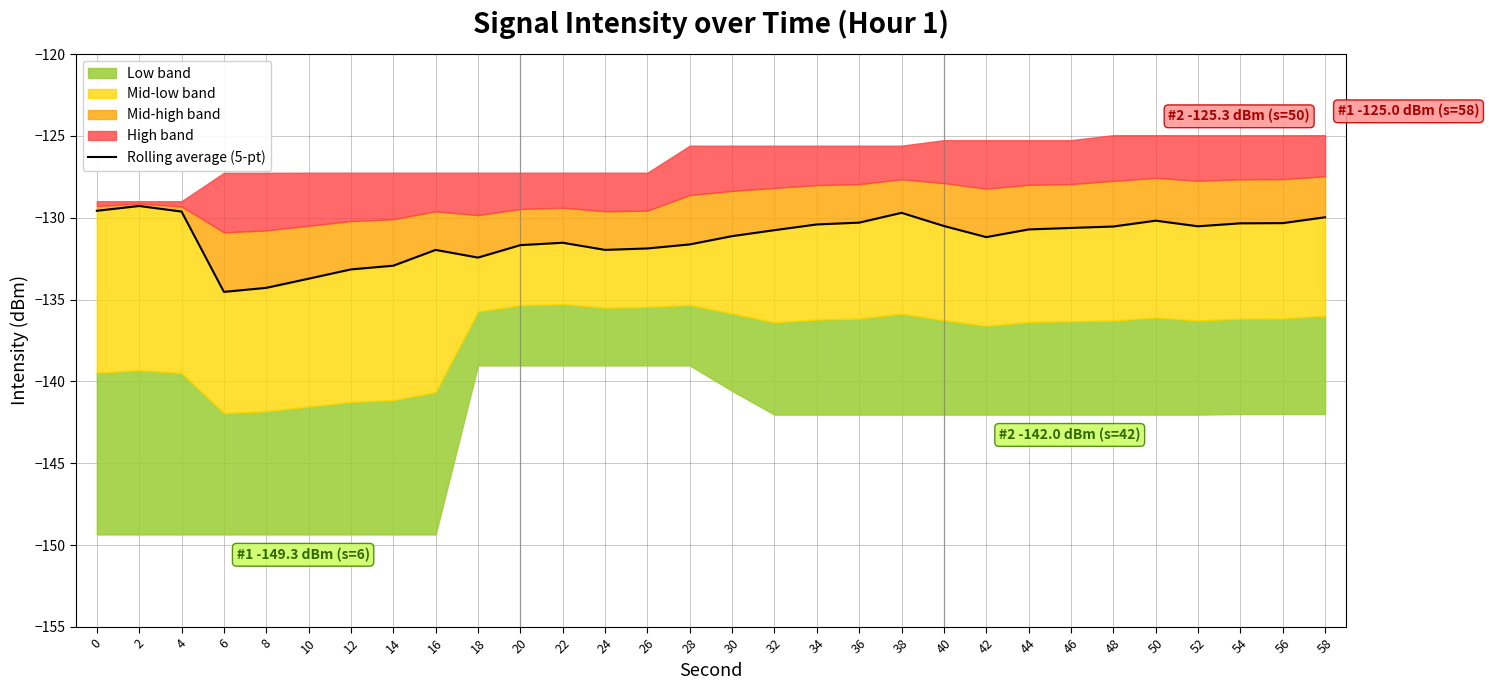

Which has a higher value, 38 or 58?

38